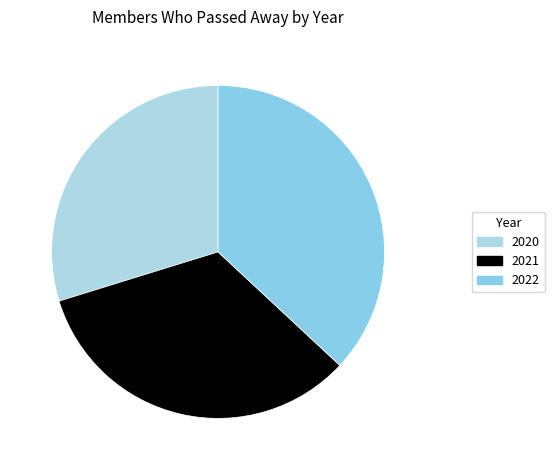

Which has a higher value, 2020 or 2021?

2021